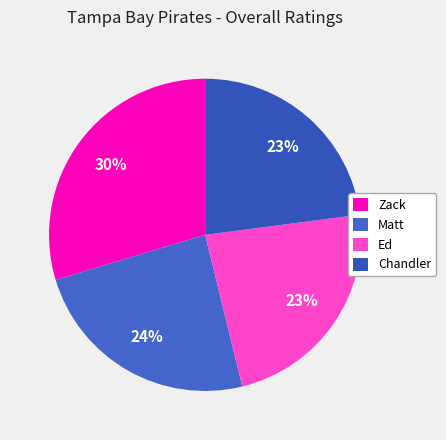

Approximately how many times larger is the value at Zack compared to Ed?

1.3